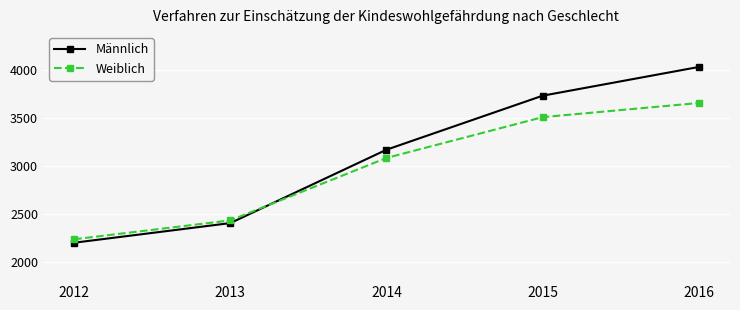

Which label corresponds to the largest value in the chart?

2016